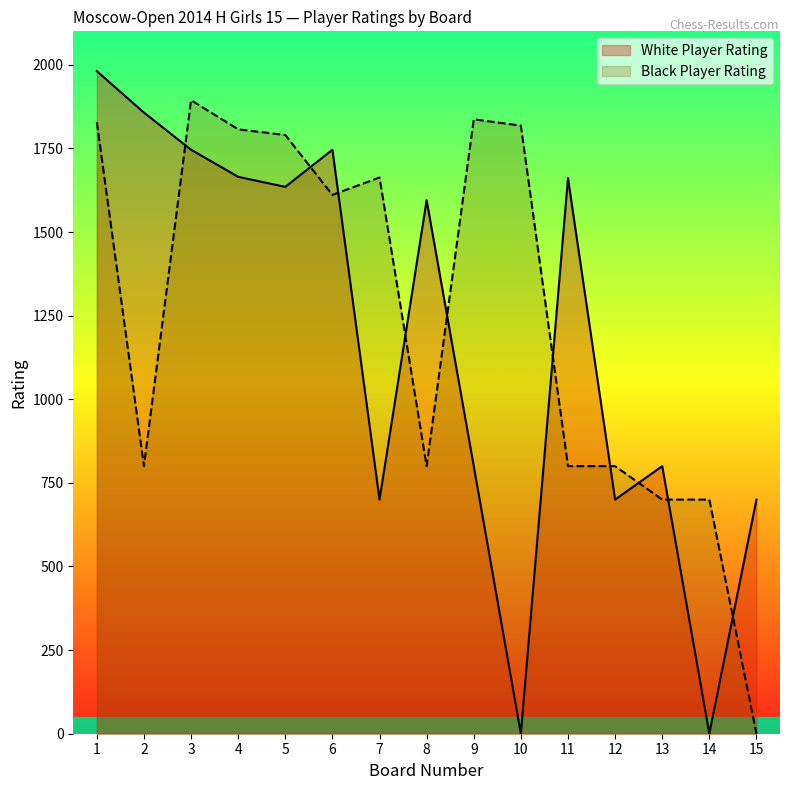

At which label is White Player Rating closest to 990?

9